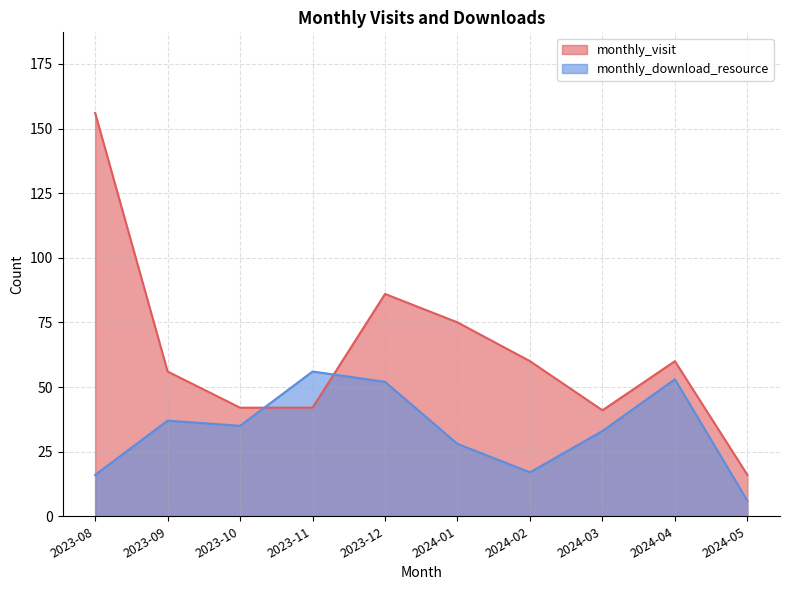

What is the value of the monthly_visit point at the 8th from the left?

41